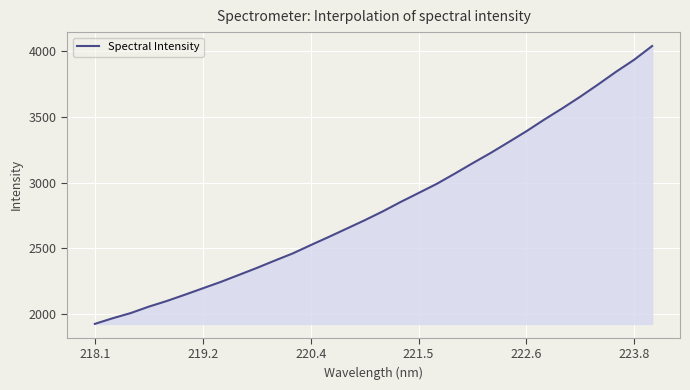

What is the minimum value shown in the chart?

1923.6